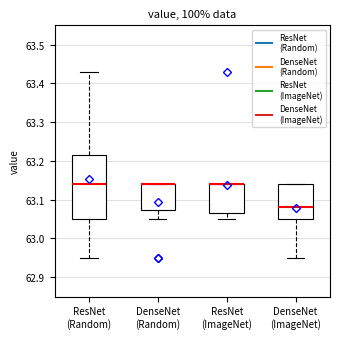

Where does the lower whisker of the box for ResNet (ImageNet) end on the y-axis? The values are not printed on the chart, so give them approximately, as read against the axis.

63.05